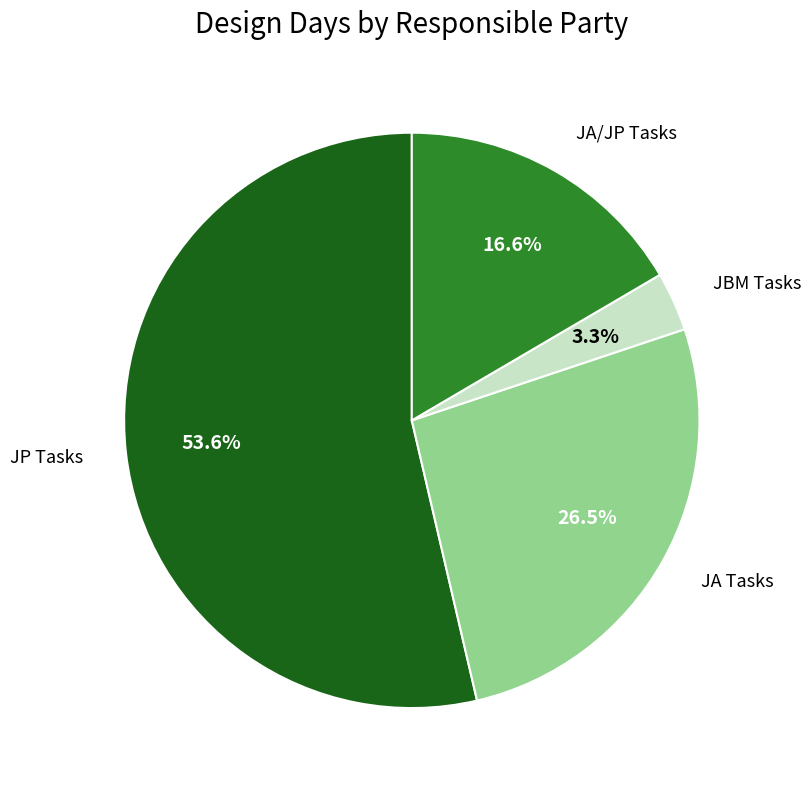

Is there a majority slice in this chart?

Yes